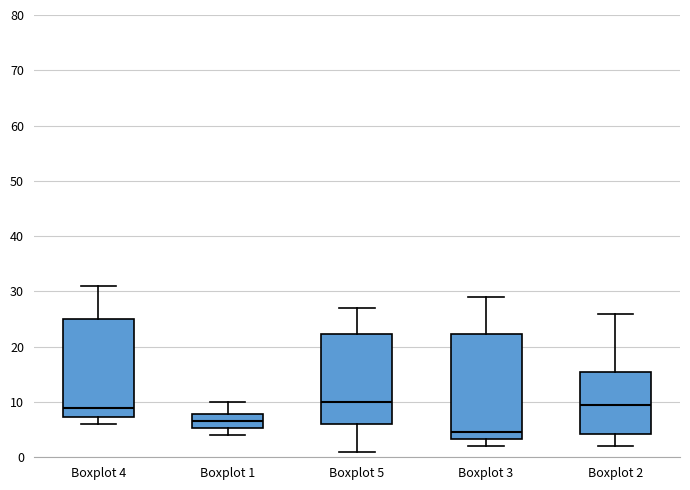

Which box is the tallest, from its lower edge to its upper edge?

Boxplot 3